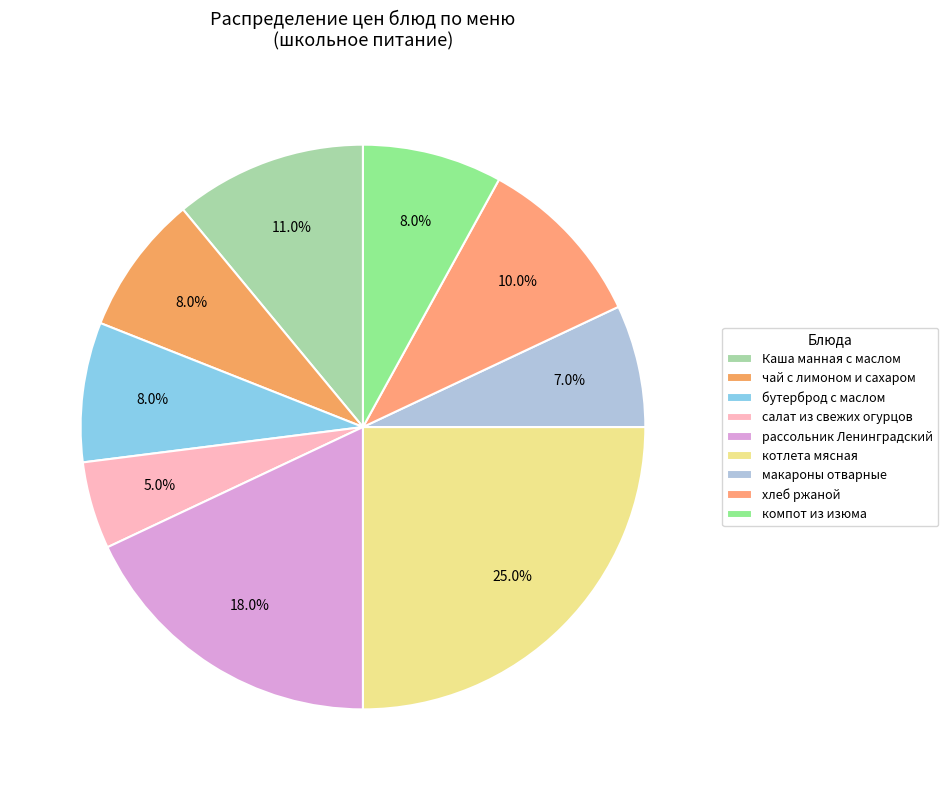

To the nearest percent, what is the combined percentage of рассольник Ленинградский and компот из изюма?

26%